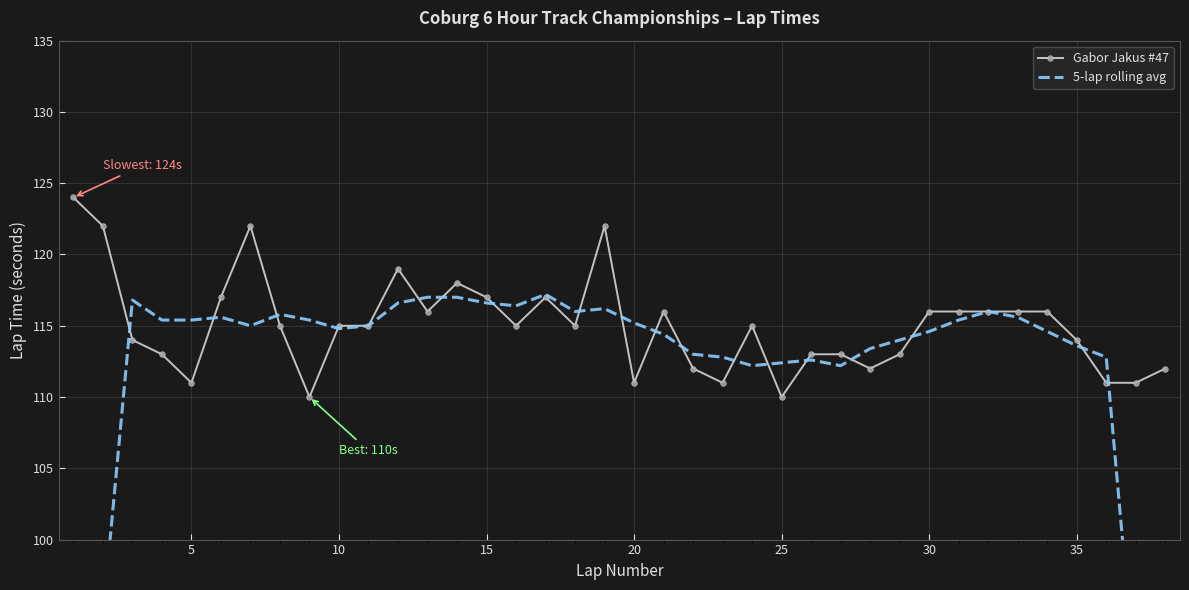

True or false: Gabor Jakus #47 has more than 2 interior local peaks.

True